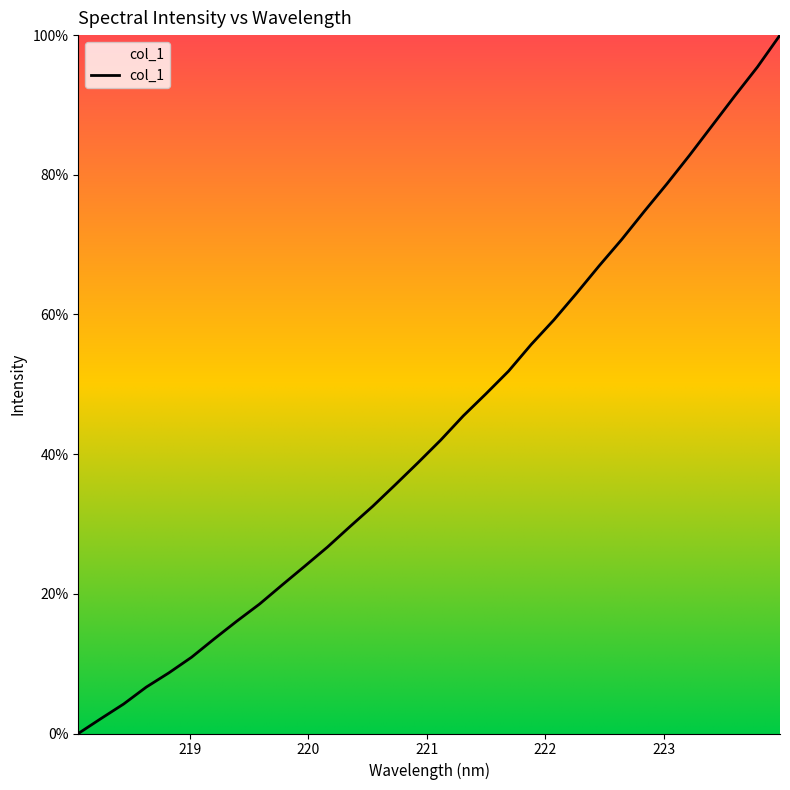

What is the maximum value shown in the chart?

100.0